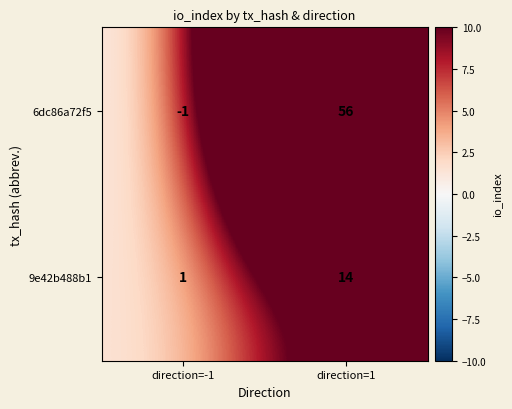

List the series in order of their overall mean, lowest first.

9e42b488b1, 6dc86a72f5